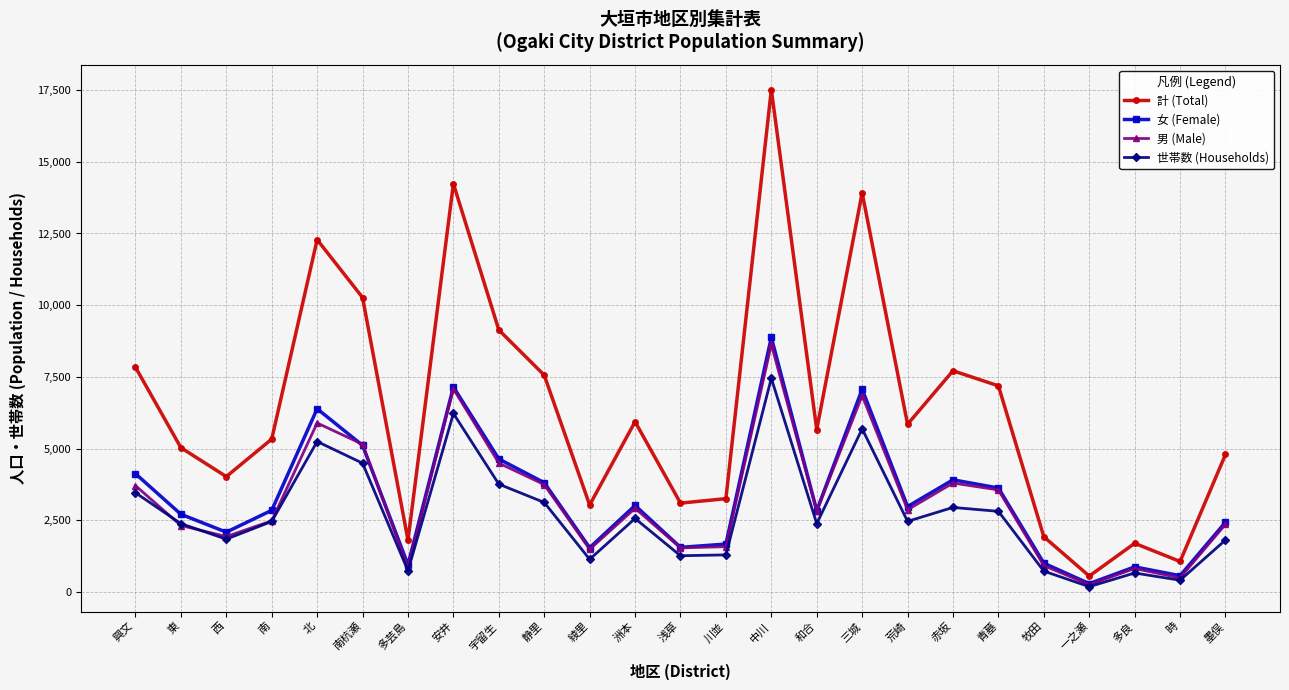

How many distinct data groups are displayed?

4